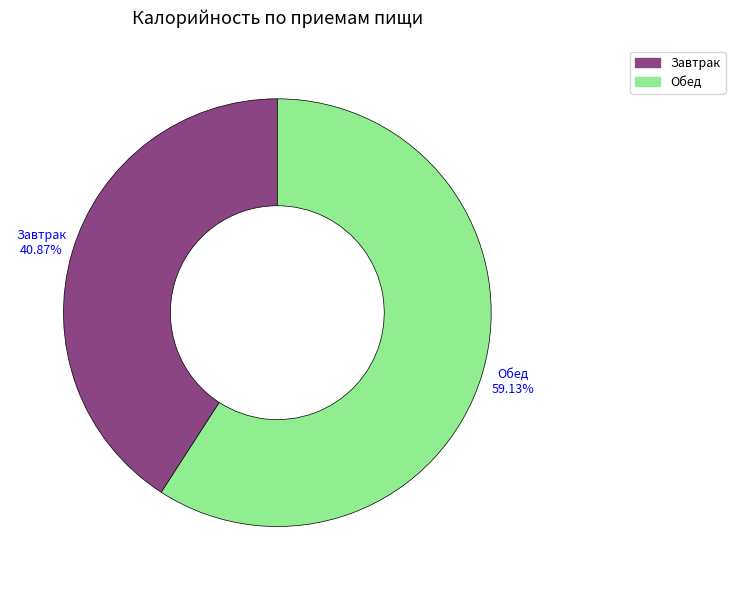

How many slices are in this pie chart?

2